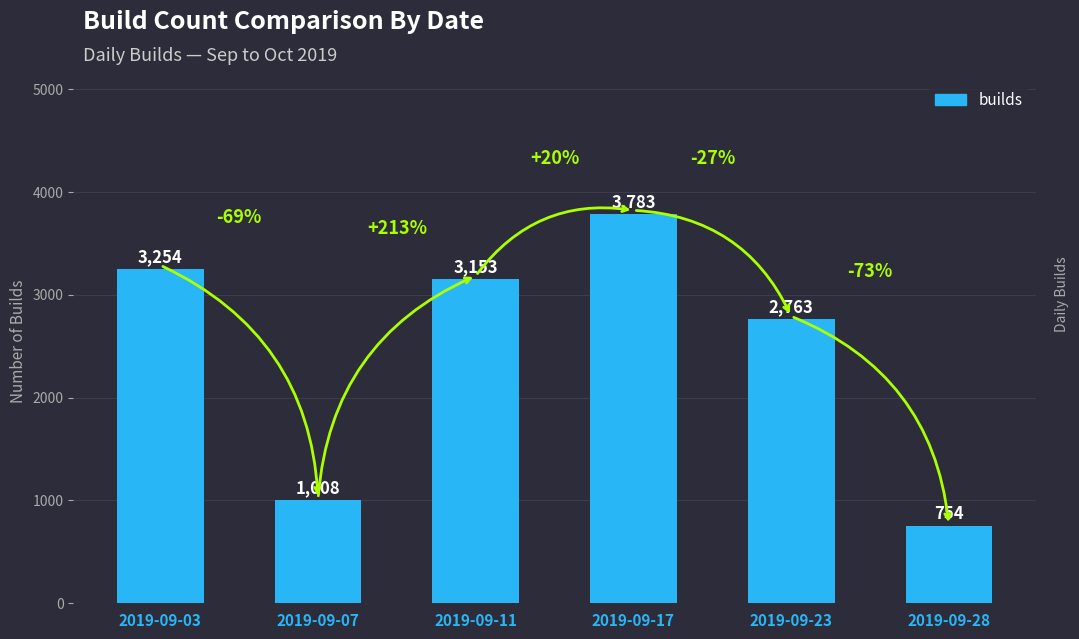

List the labels in order of value, largest first.

2019-09-17, 2019-09-03, 2019-09-11, 2019-09-23, 2019-09-07, 2019-09-28